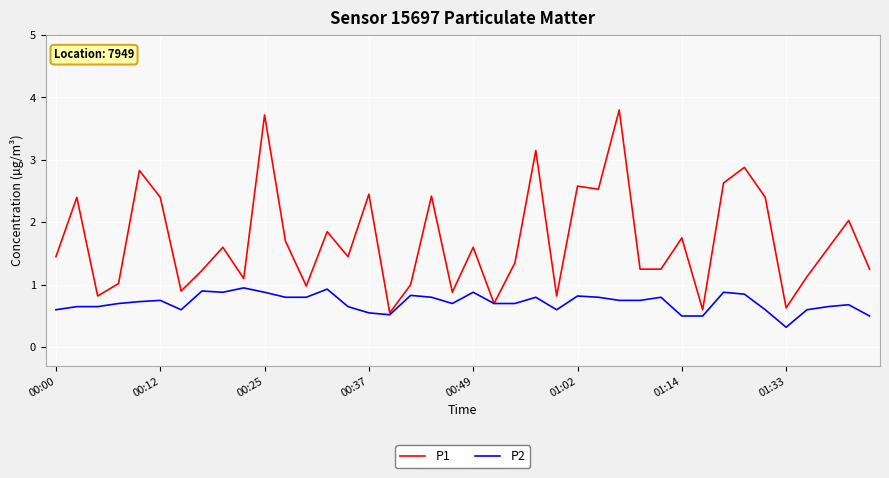

What is the sum of all P2 values?

28.6